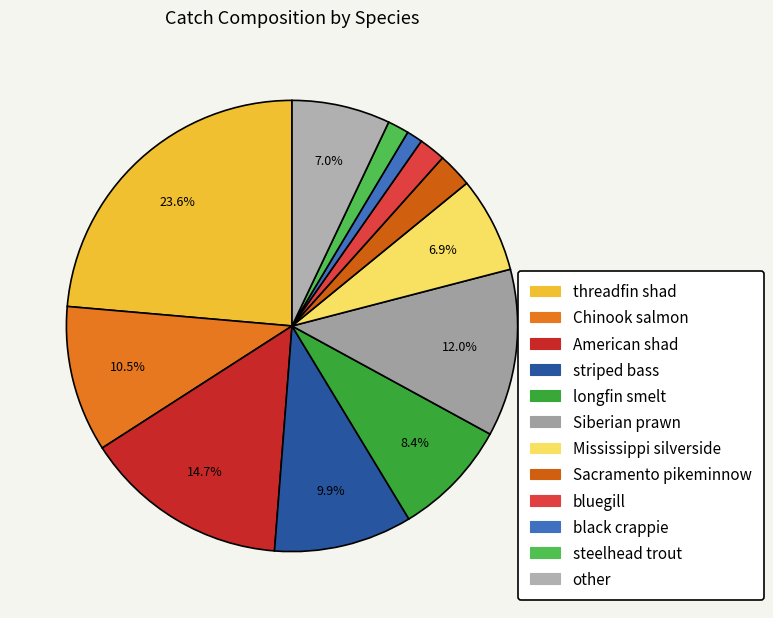

What is the largest slice in the pie chart?

threadfin shad